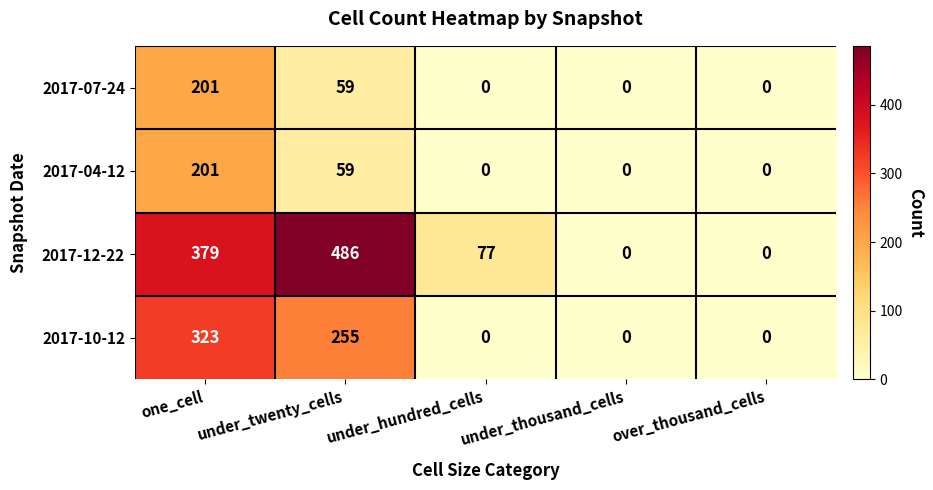

Which category has the highest value across all series?

under_twenty_cells